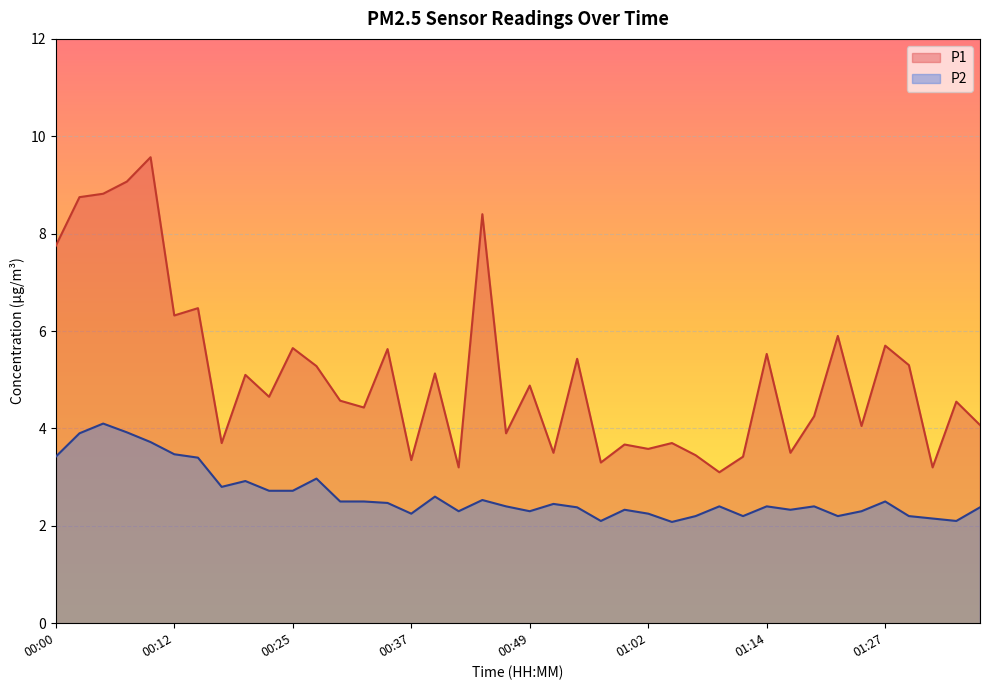

The P2 series shows 2.9 at 01:02. True or false?

False